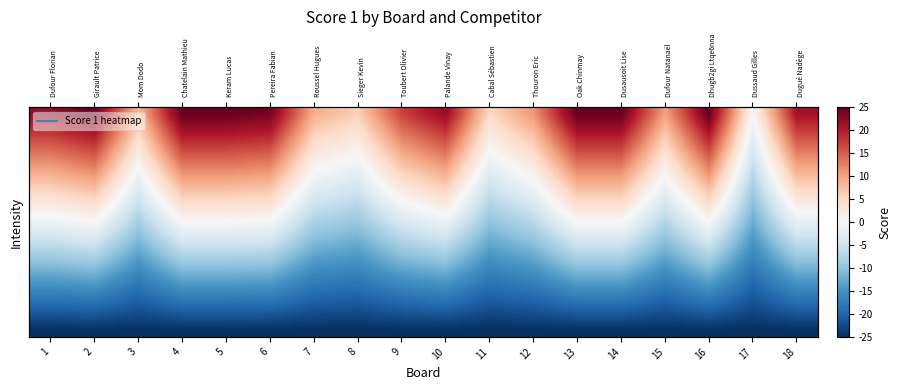

At which category is the sum across all series the highest?

2